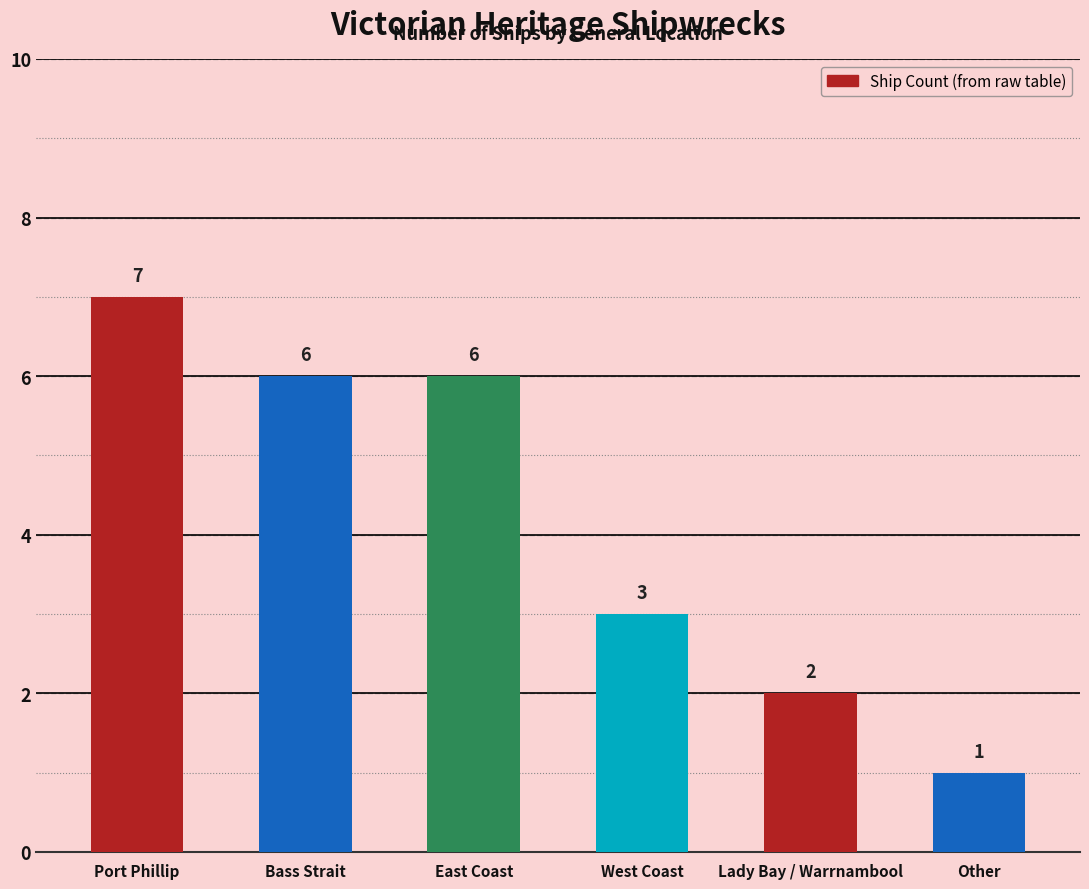

Is it true that the value at West Coast is 2?

False